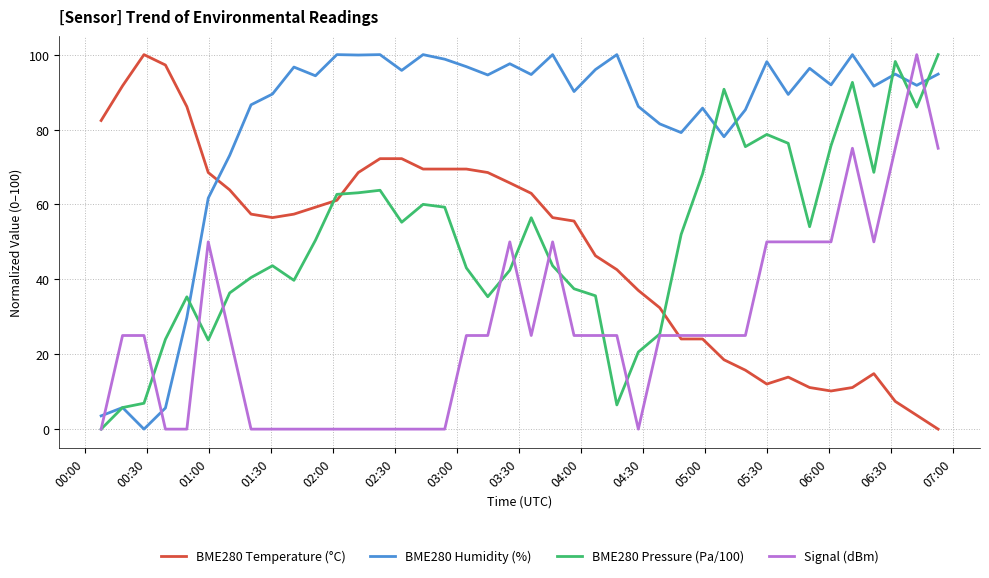

Which series has the largest total across all categories?

BME280 Humidity (%)